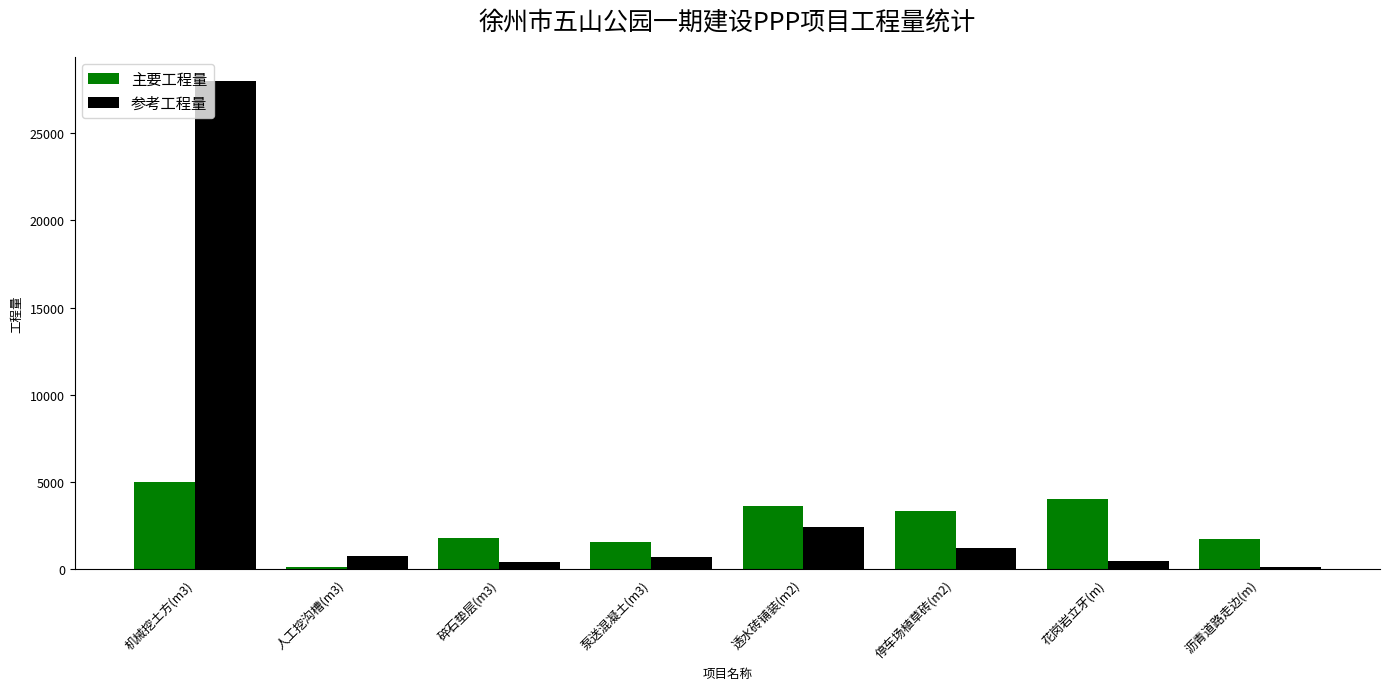

Which category has the highest value in the 主要工程量 series?

机械挖土方(m3)